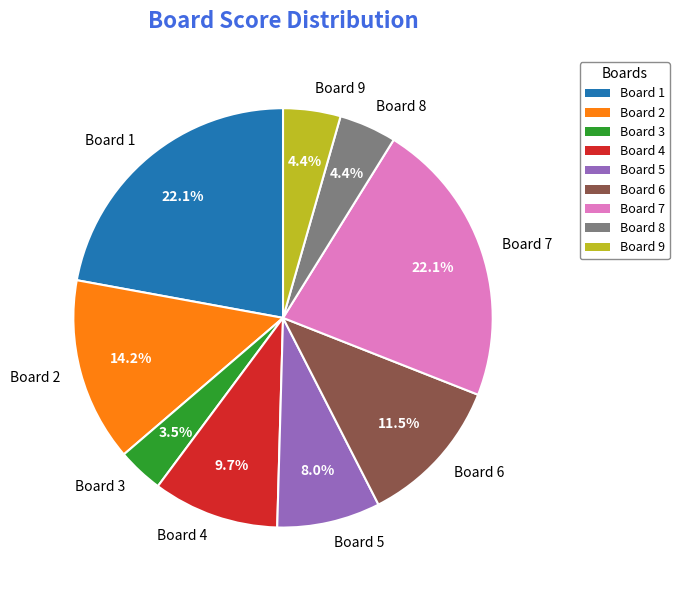

Which has a higher value, Board 5 or Board 9?

Board 5